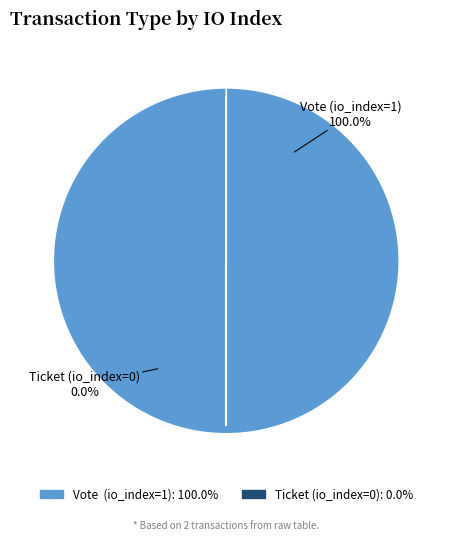

The Ticket (io_index=0) slice represents 10% of the pie. True or false?

False